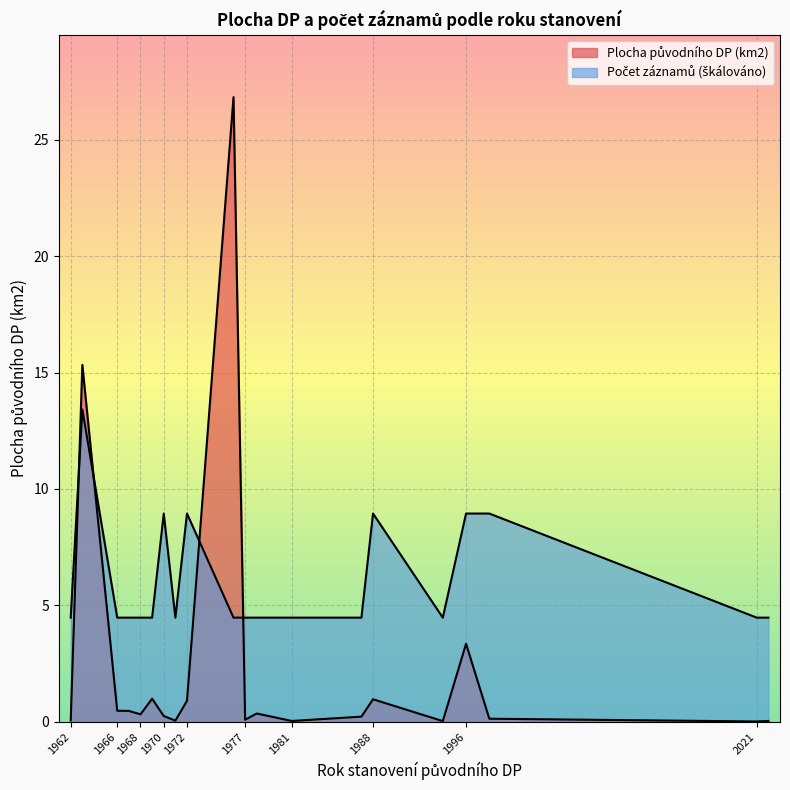

In Plocha původního DP (km2), how many points are higher than both neighbors (excluding endpoints)?

5